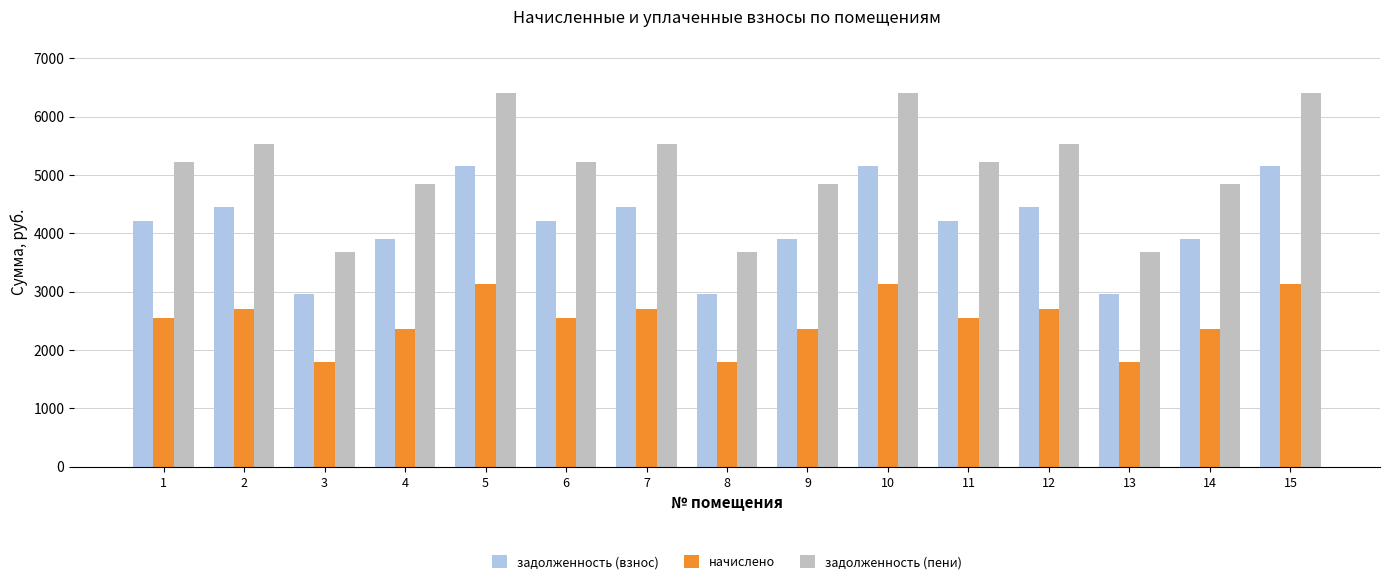

What is the average value of the задолженность (пени) series?

5137.5